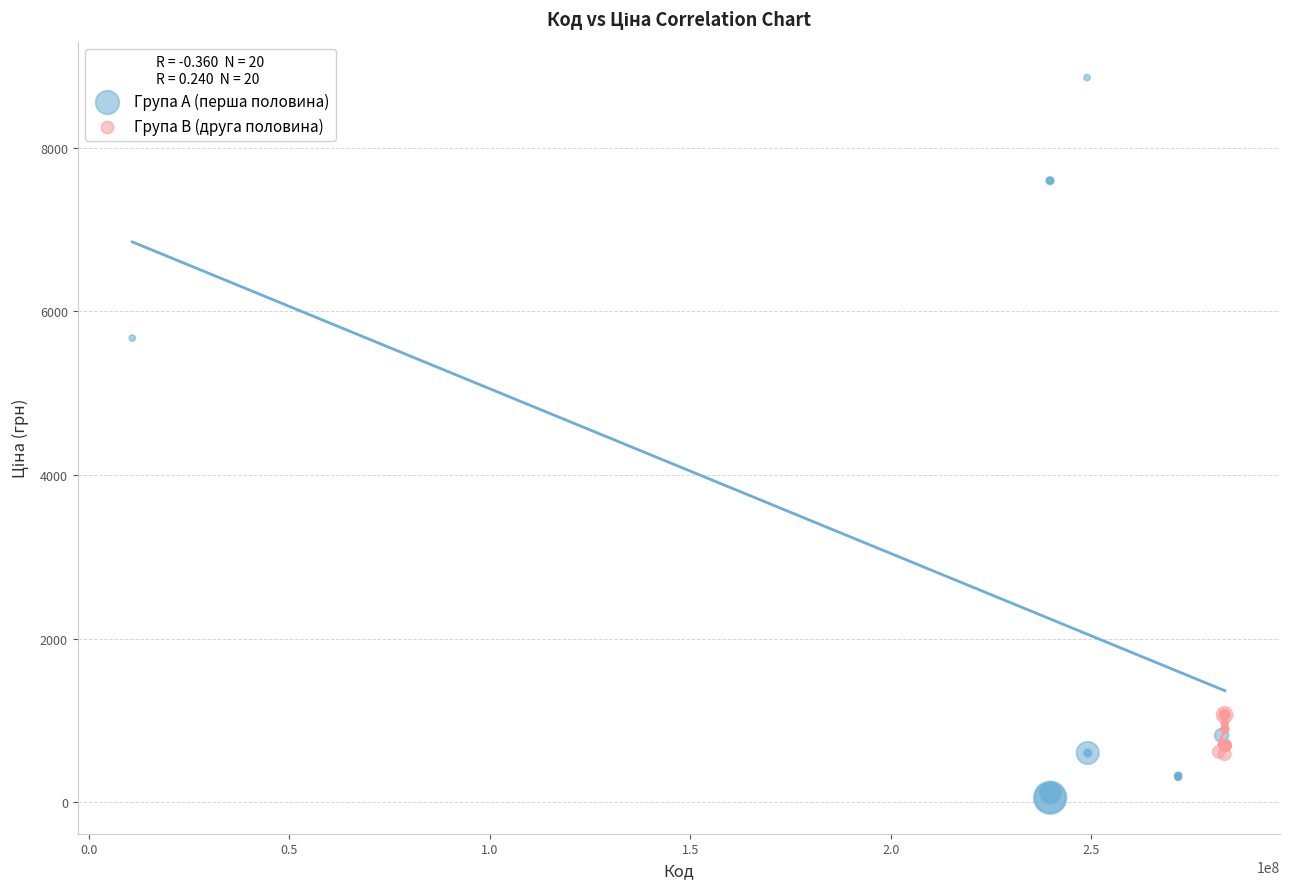

Which series contains the lowest Y value?

Група A (перша половина)